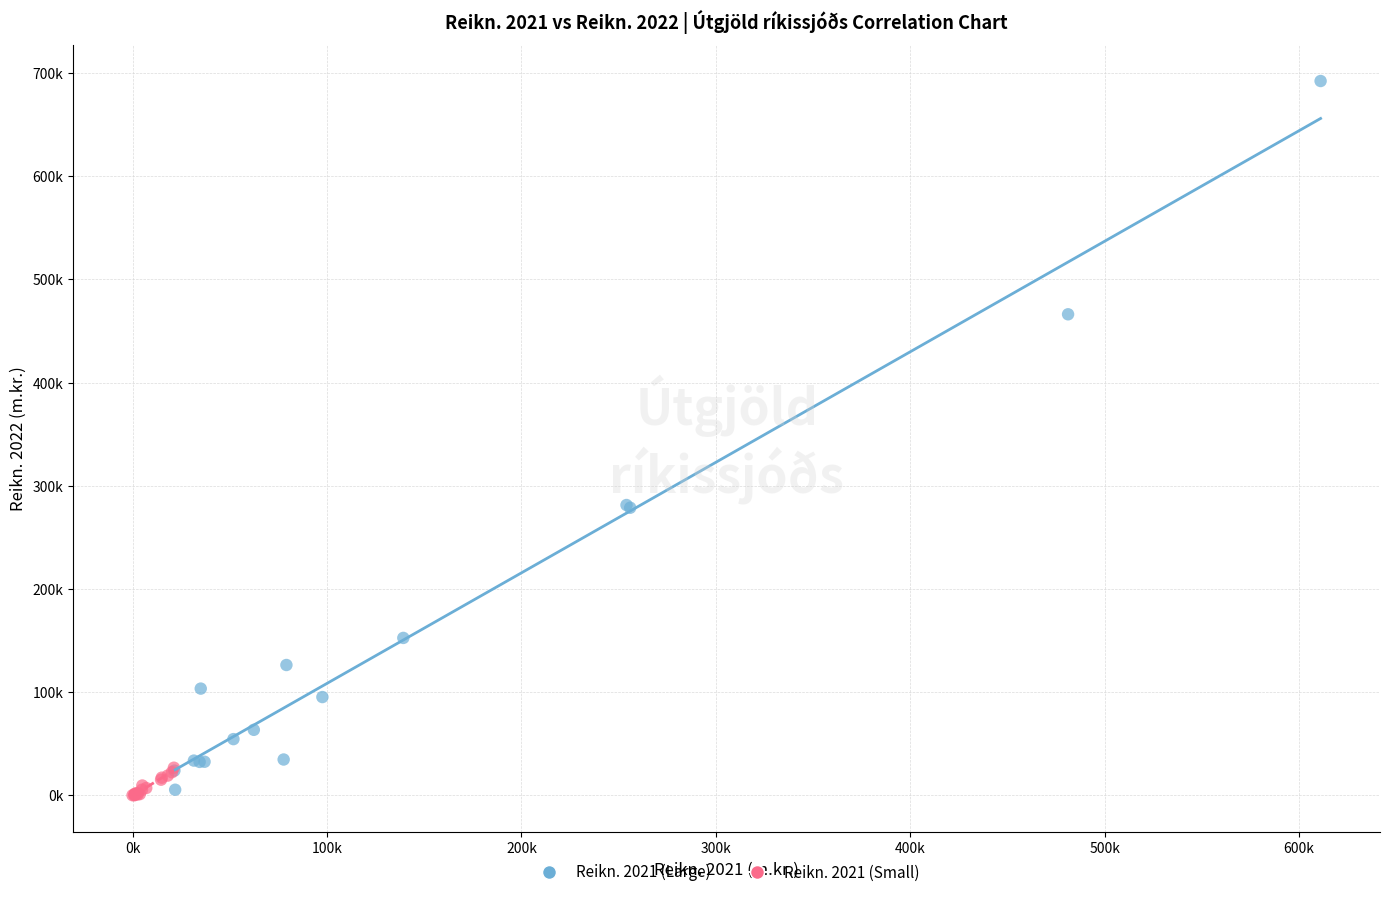

What are all the series names shown in the legend?

Reikn. 2021 (Large), Reikn. 2021 (Small)